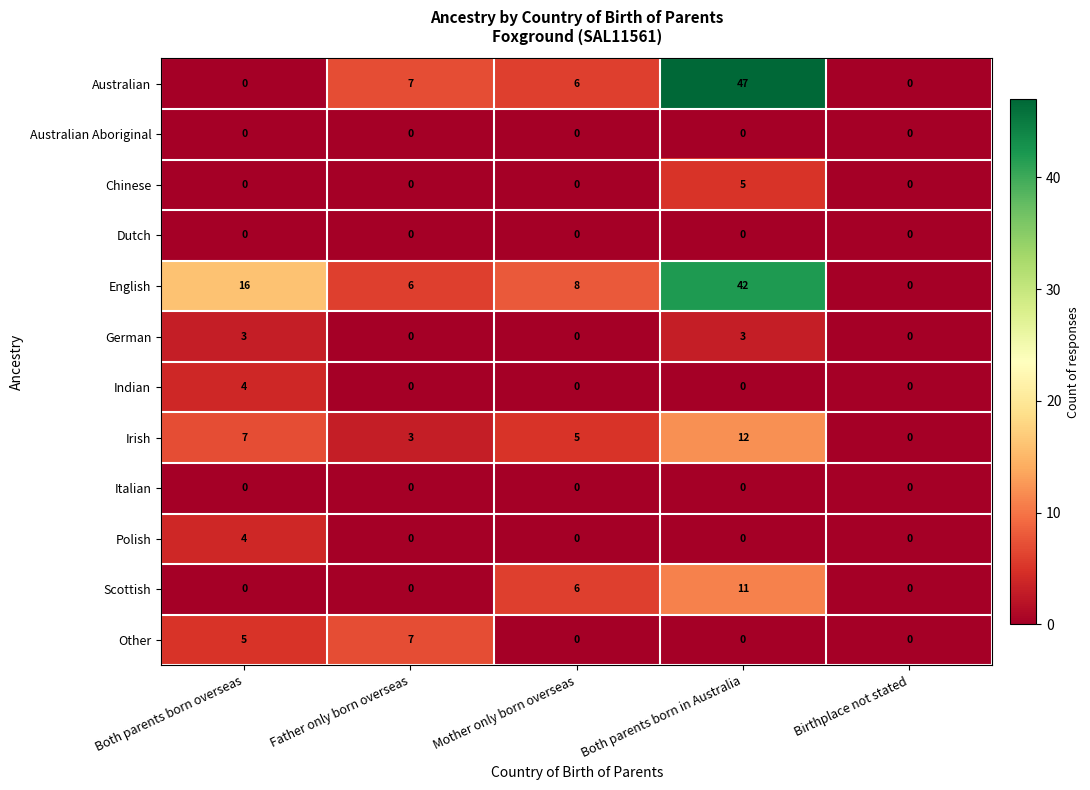

The Australian Aboriginal series shows 0 at Mother only born overseas. True or false?

True